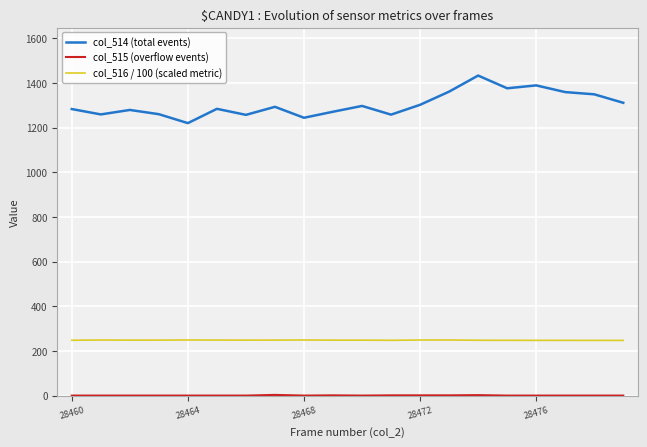

How many distinct data groups are displayed?

3